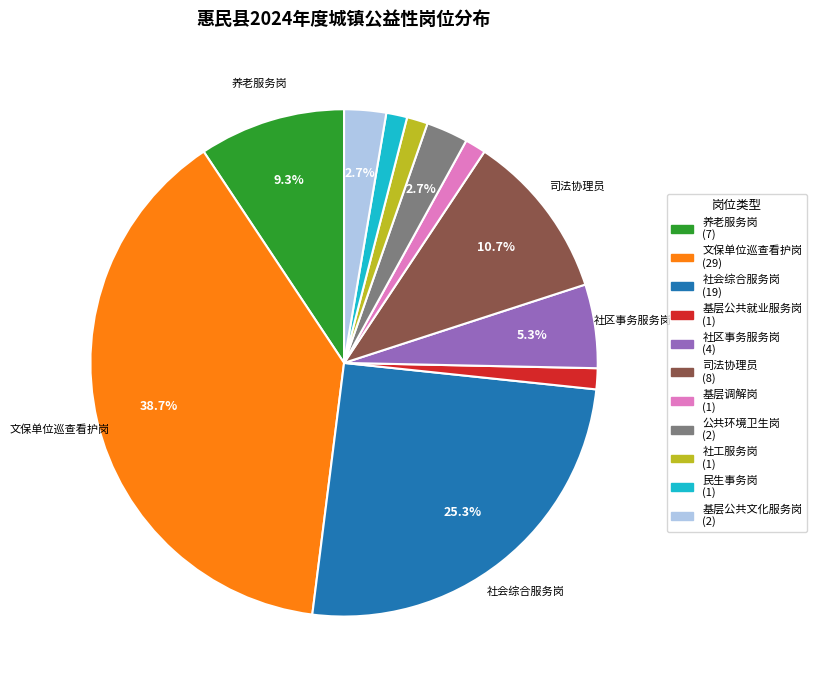

The 社工服务岗 slice represents 12% of the pie. True or false?

False